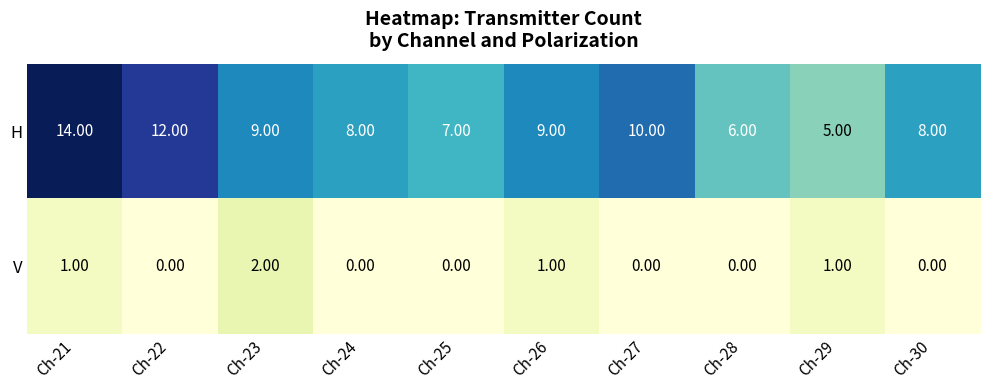

What is the difference between the highest and lowest values at Ch-23?

7